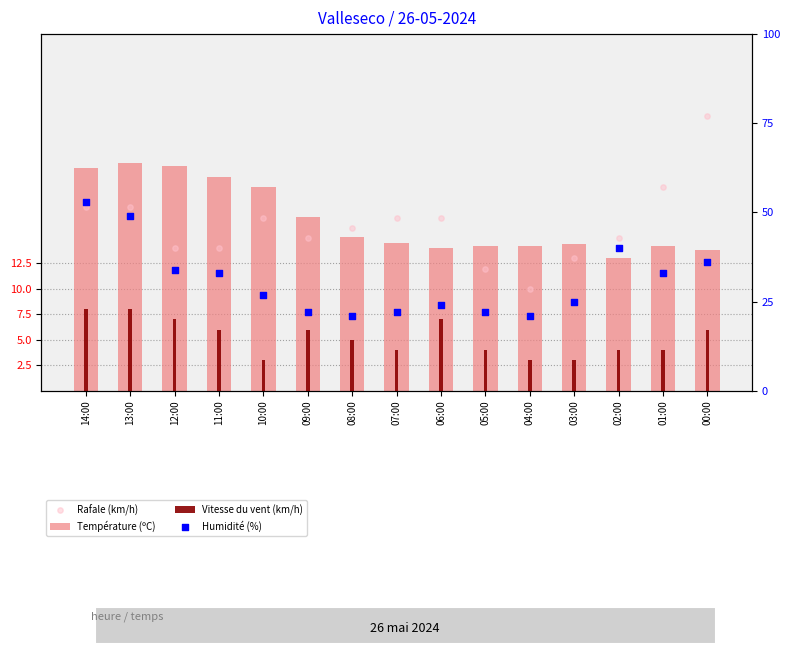

At how many categories does at least one series exceed 28?

7